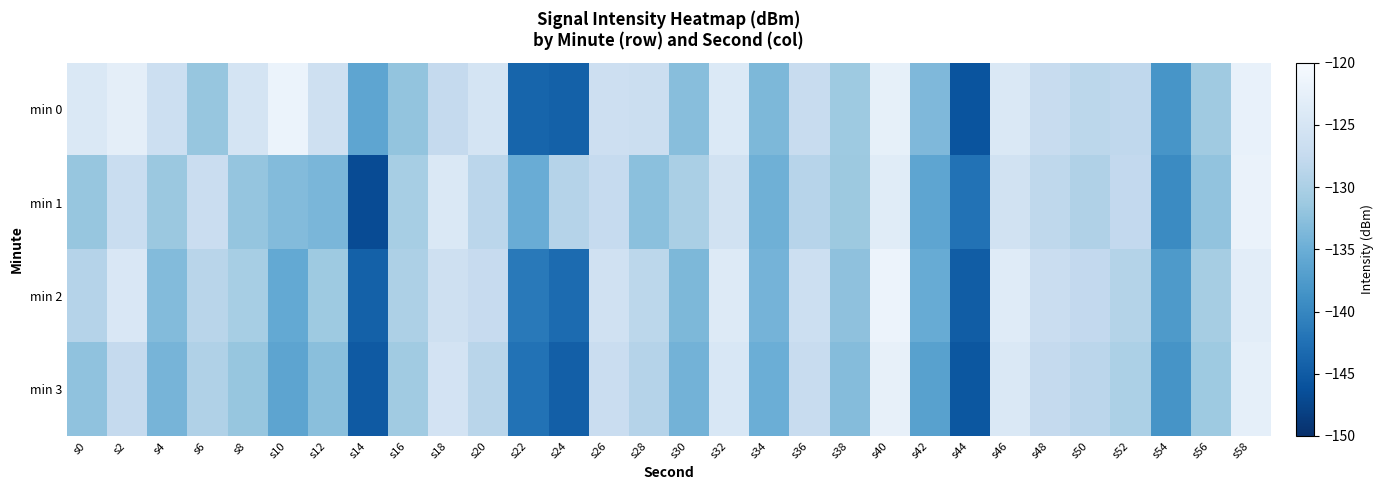

Between s2 and s56, which series saw the biggest shift?

min 0